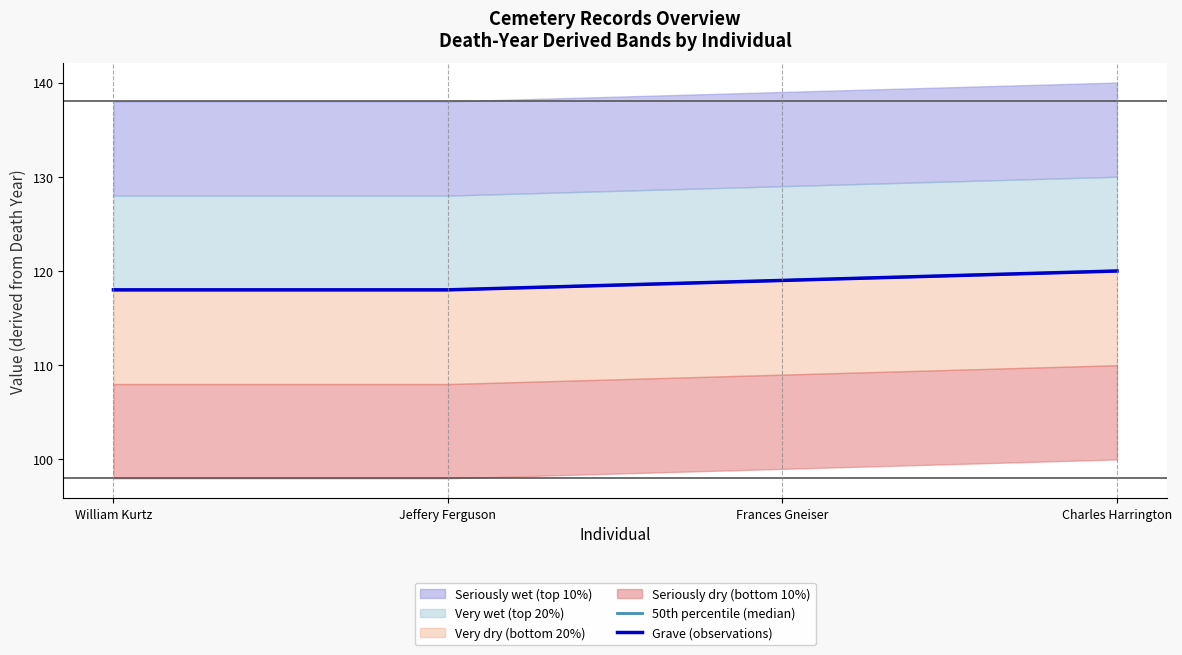

What is the lowest value of the Grave (observations) series?

118